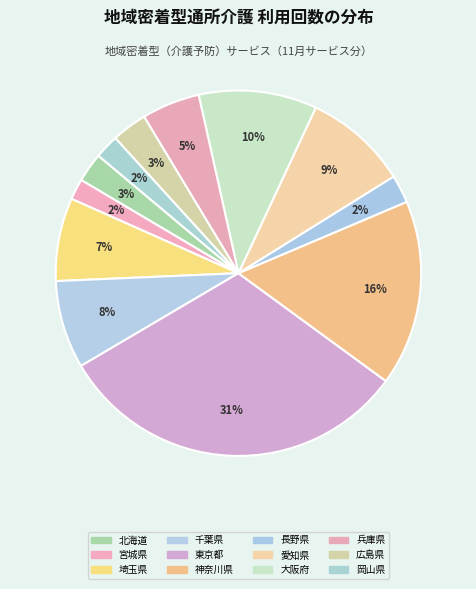

What is the smallest slice in the pie chart?

宮城県